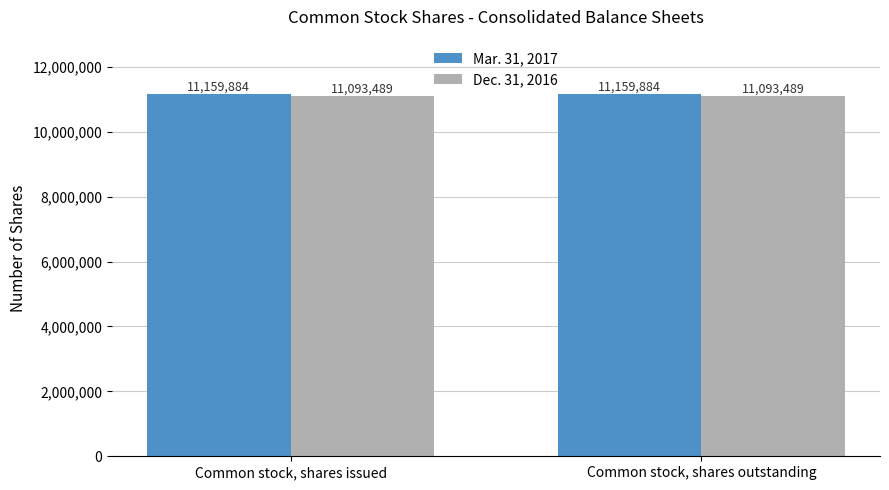

At Common stock, shares issued, list the series in order from largest to smallest.

Mar. 31, 2017, Dec. 31, 2016